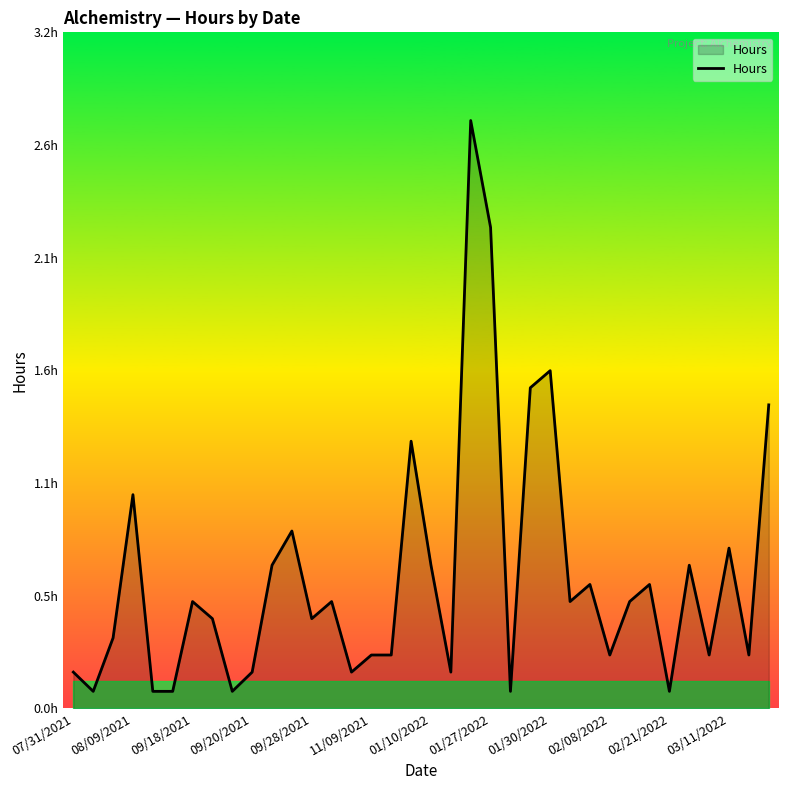

At which label is the value closest to 1?

08/09/2021